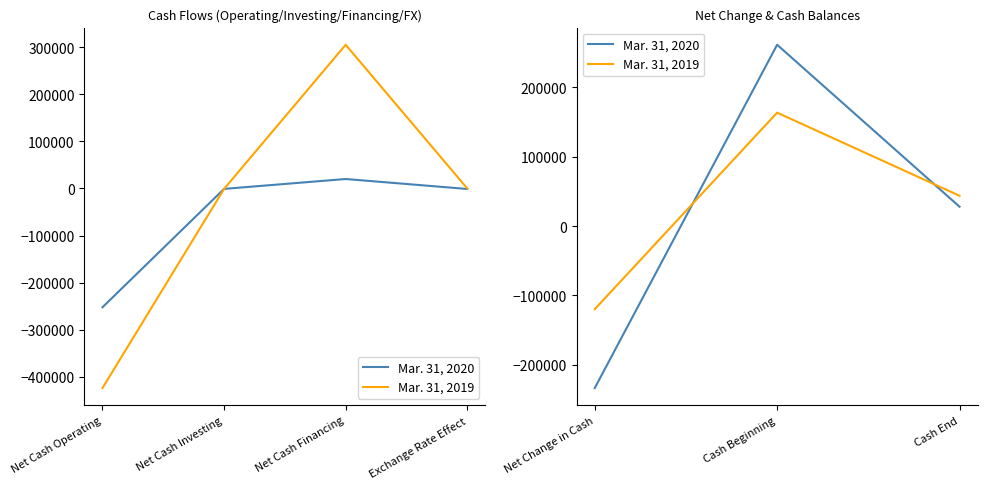

What is the sum of all Mar. 31, 2020 values?

55894